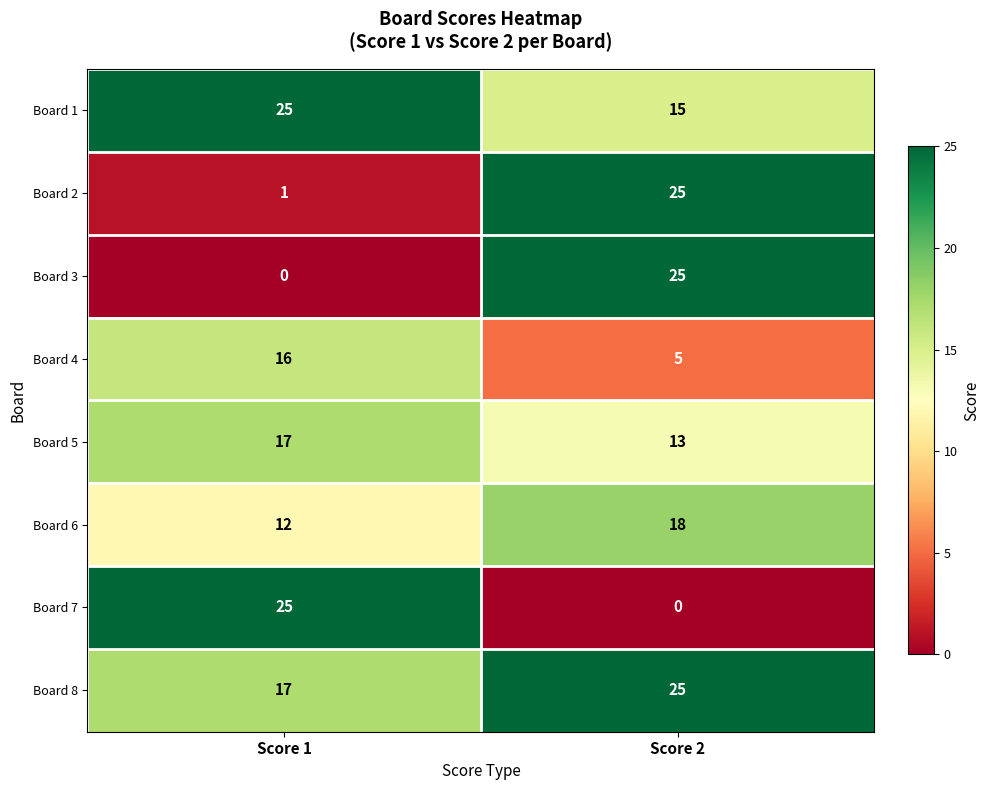

List the labels in order of Board 6 value, smallest first.

Score 1, Score 2